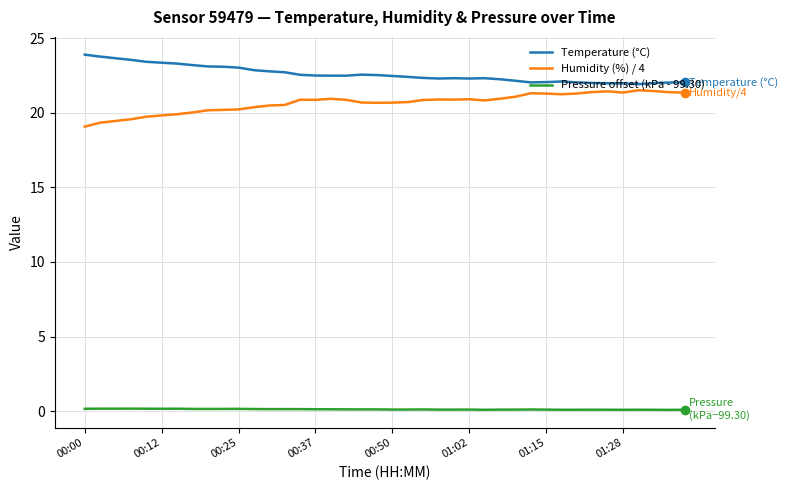

True or false: Humidity (%) / 4 and Pressure offset (kPa - 99.30) intersect in this chart.

False